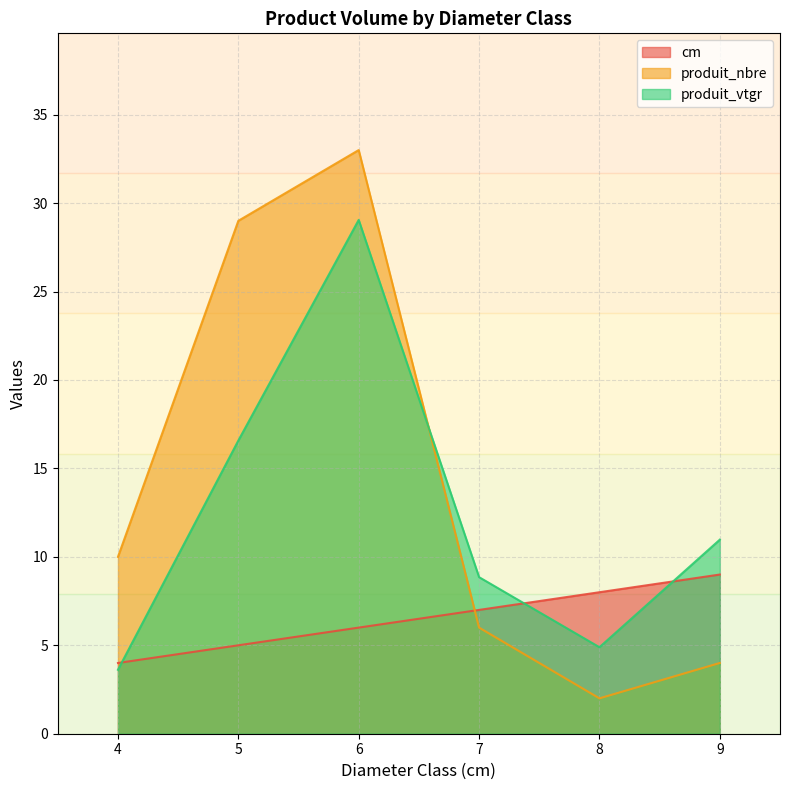

What is the sum of the cm values at 9 and 6?

15.0